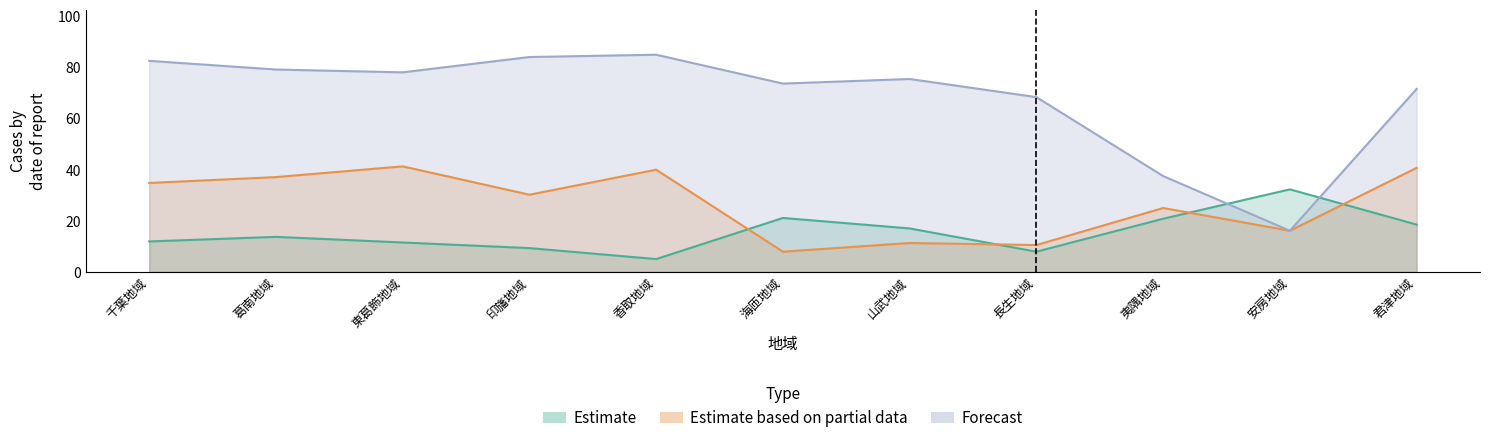

What is the sum of the Estimate values at 葛南地域 and 海匝地域?

34.8